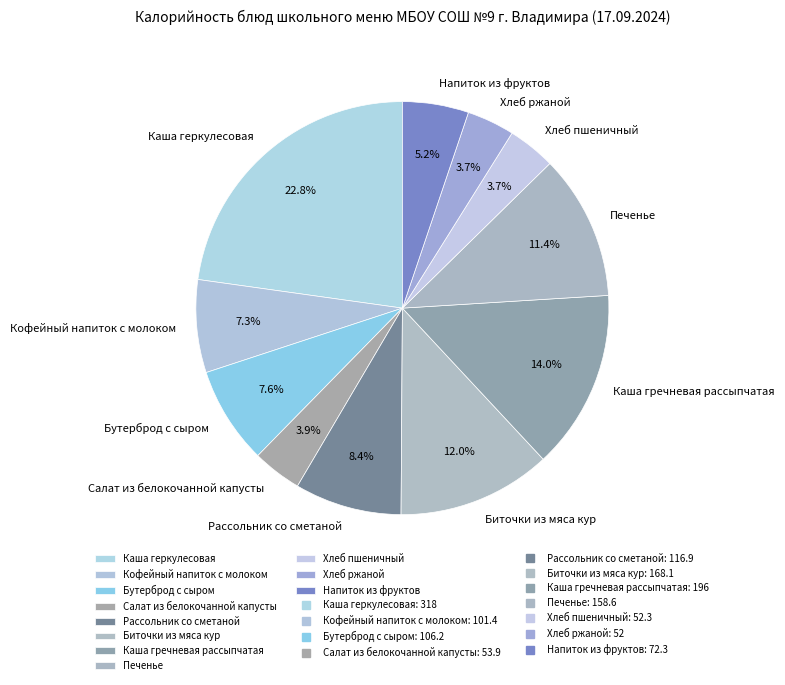

What percentage is the Бутерброд с сыром slice, to the nearest percent?

8%